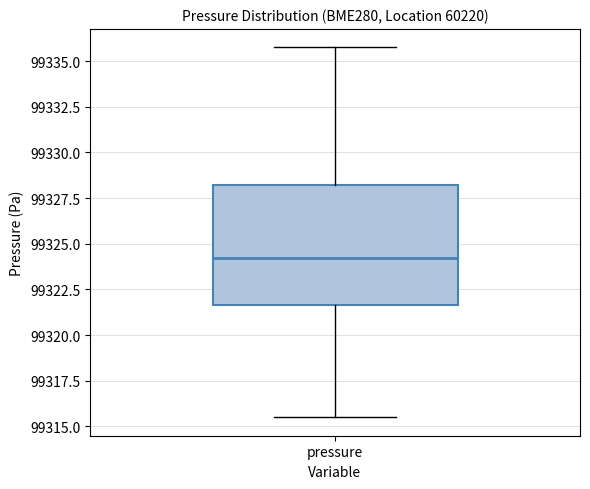

Read this box plot against the y-axis: the position of the median line, the range covered by the box, and the ends of both whiskers. The values are not printed on the chart, so give them approximately, as read against the axis.

median 99324.0, box 99321.5 to 99328.0, whiskers 99315.5 to 99336.0